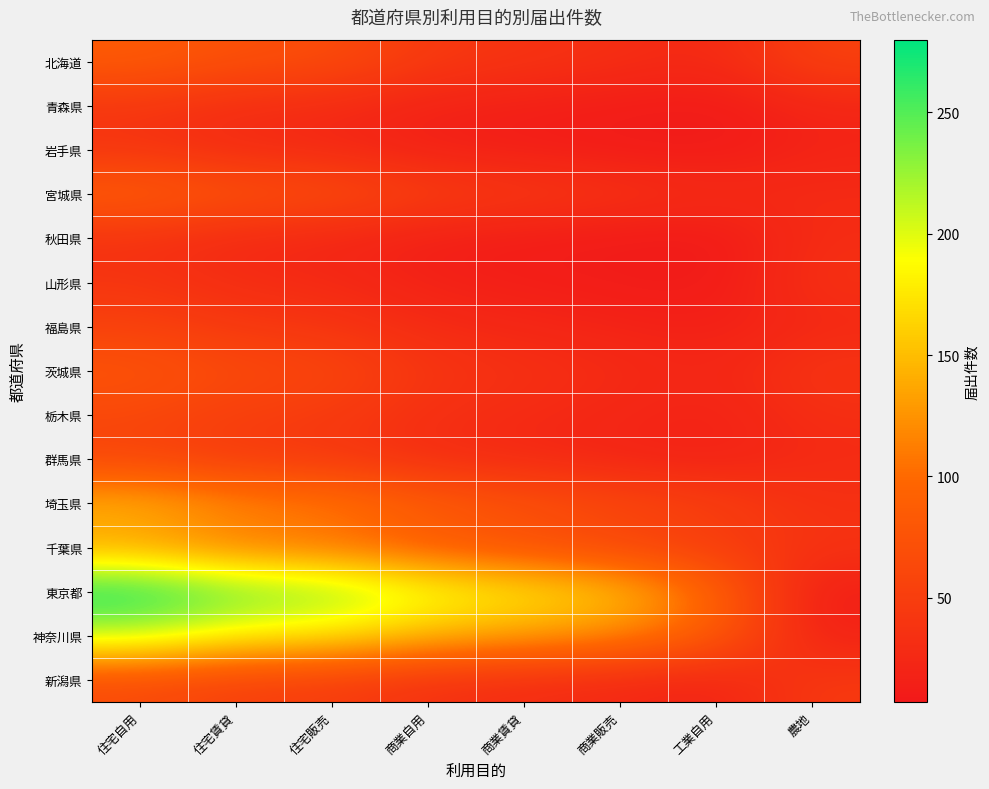

Which category has the lowest value across all series?

工業自用